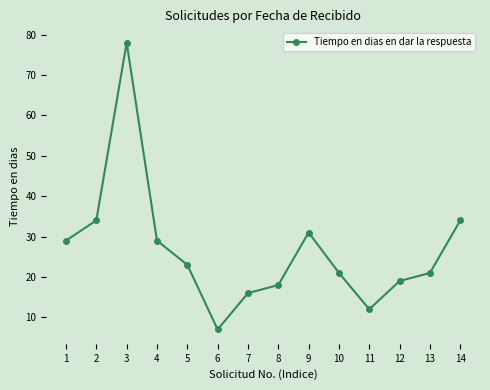

Which label corresponds to the smallest value in the chart?

6